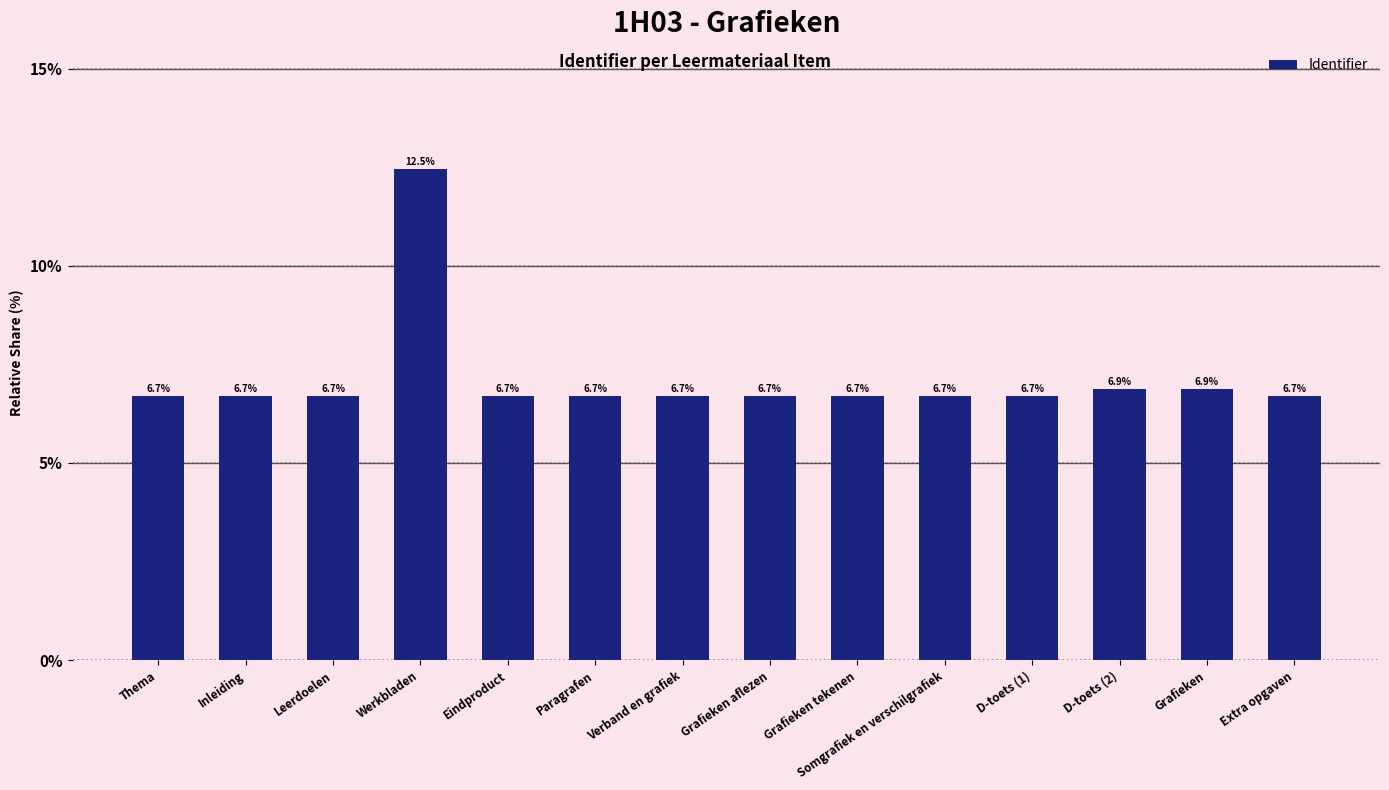

At which category does the chart reach its peak across all series?

Werkbladen